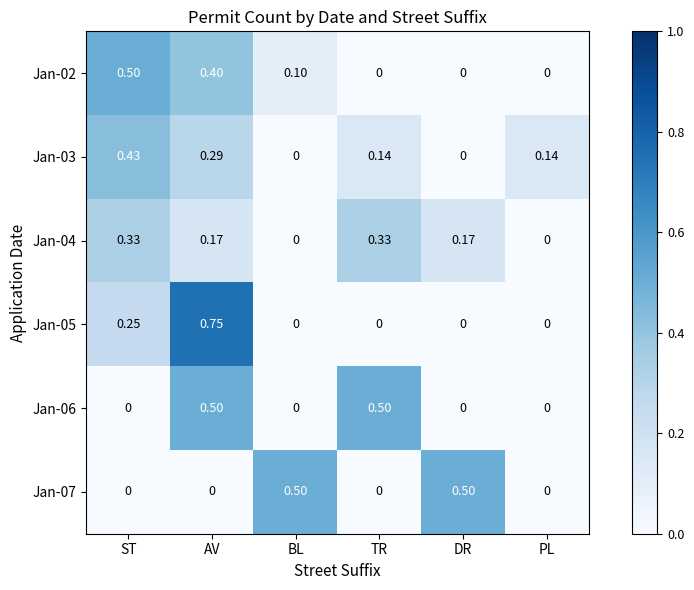

At which category is the sum across all series the highest?

AV